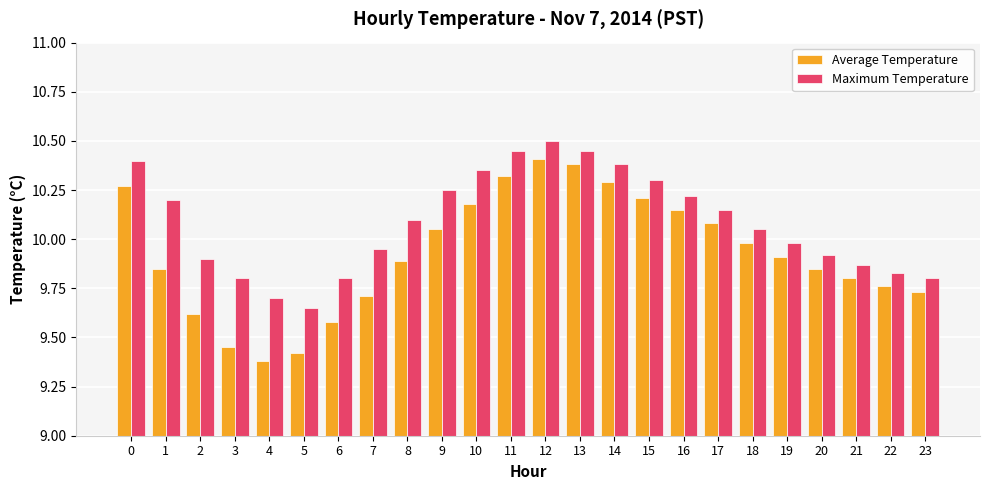

Which series has the largest range (max minus min)?

Average Temperature